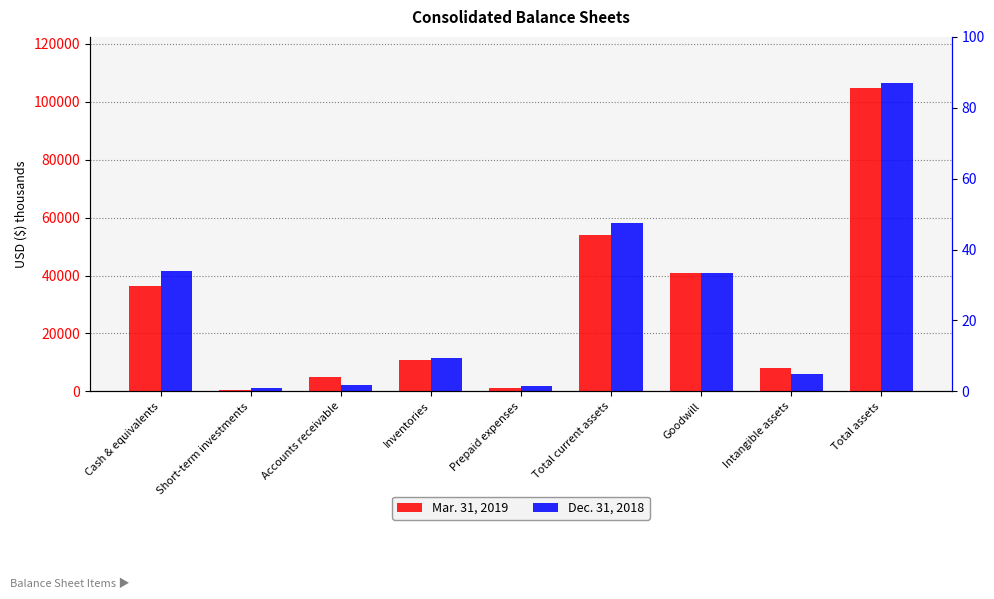

The value of Dec. 31, 2018 at Prepaid expenses is 1107. True or false?

False